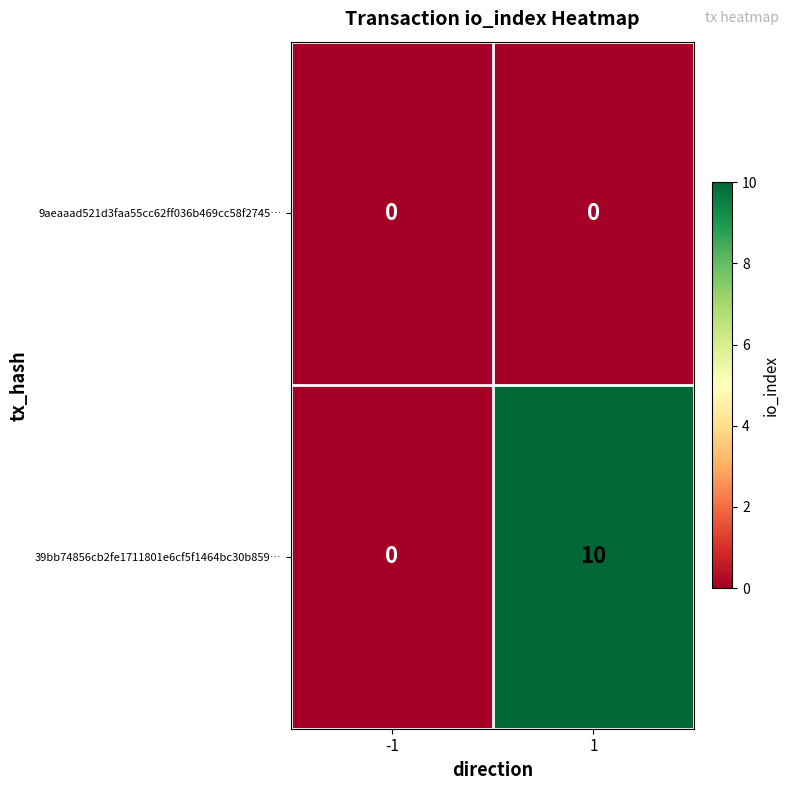

Reading left to right, extract all data points from this chart.

9aeaaad521d3faa55cc62ff036b469cc58f2745…: -1=0	1=0
39bb74856cb2fe1711801e6cf5f1464bc30b859…: -1=0	1=10